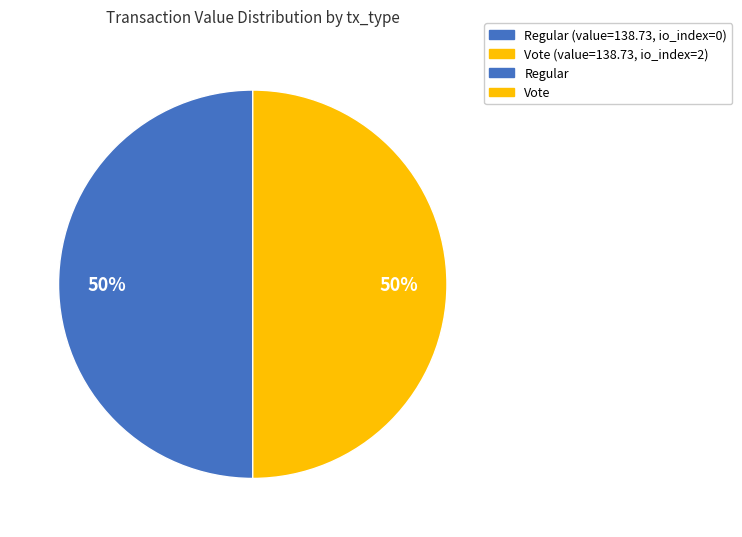

To the nearest percent, what is the average slice percentage?

50%